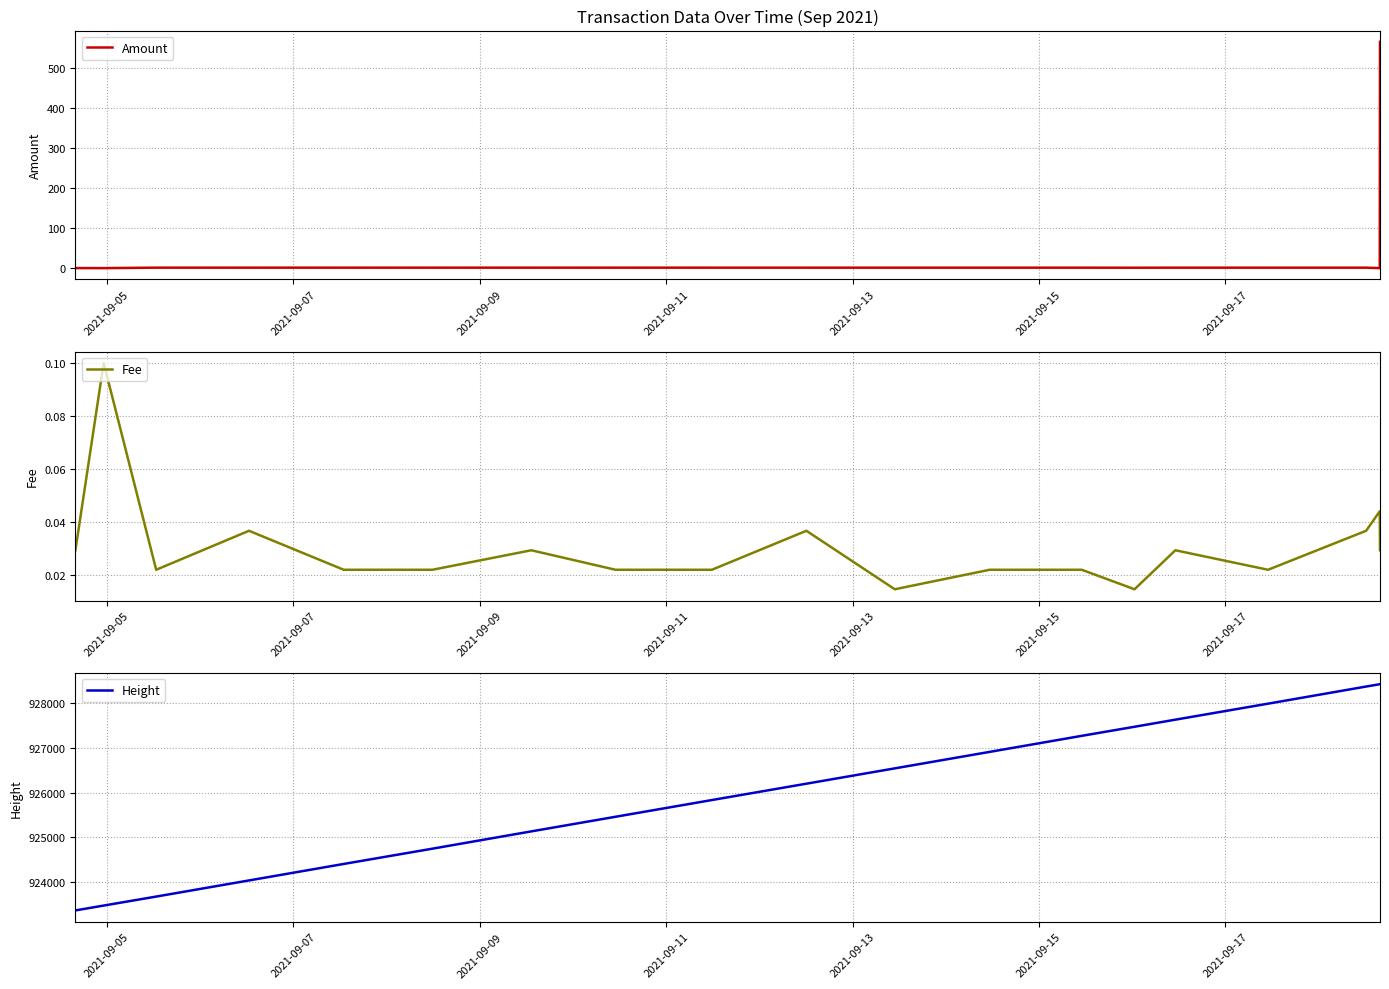

What is the minimum value for Height?

923377